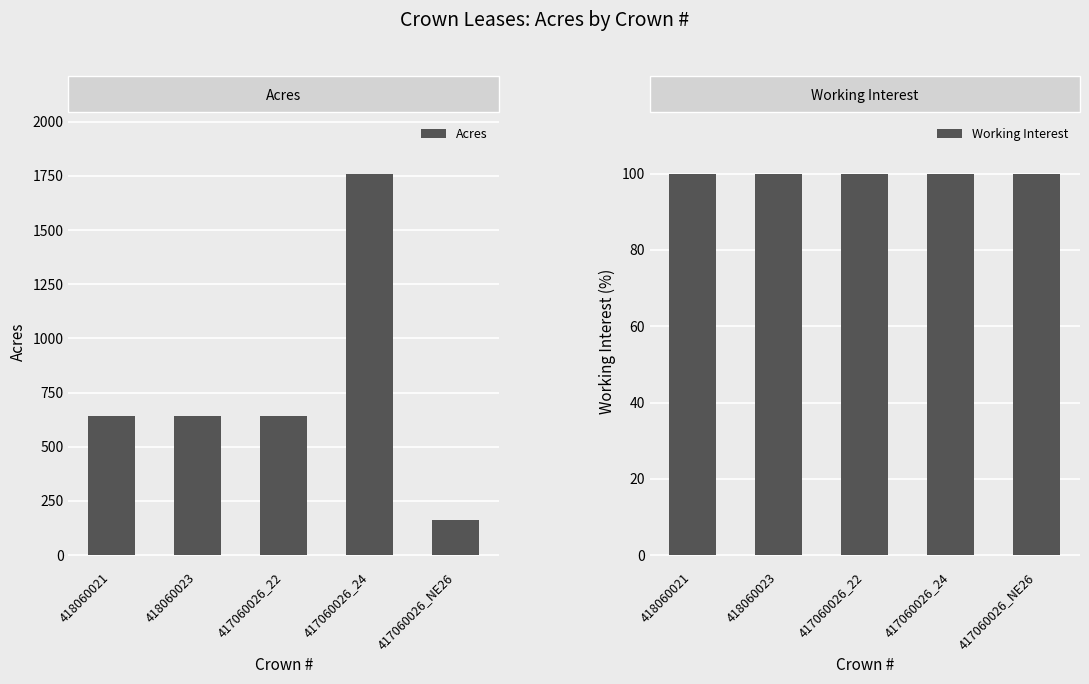

Is the value of Acres at 418060021 greater than the value of Working Interest at 418060021?

Yes